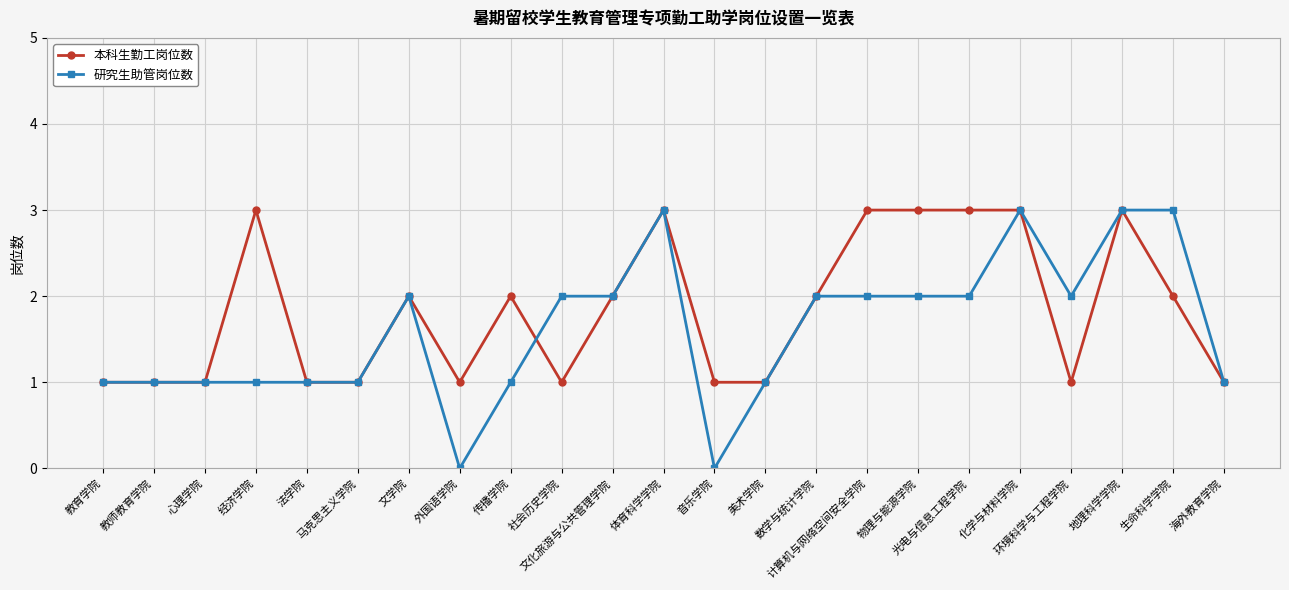

Does the chart have visible grid lines?

Yes